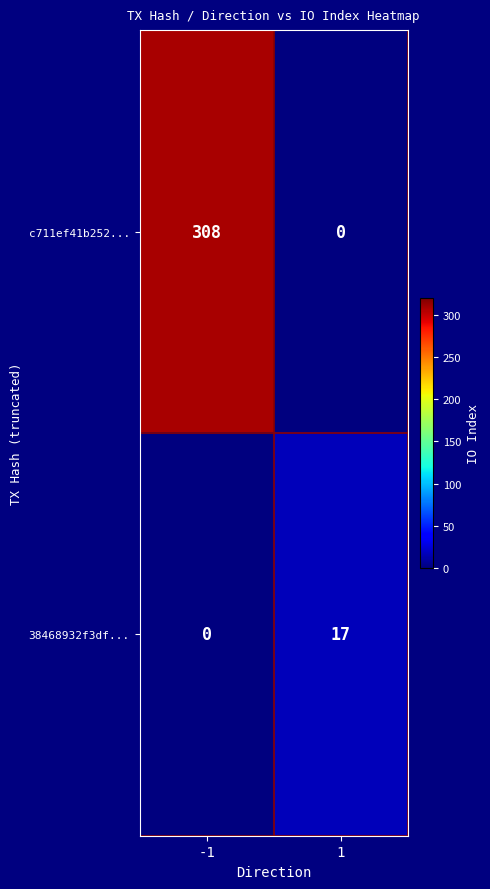

What is the highest value of the 38468932f3df... series?

17